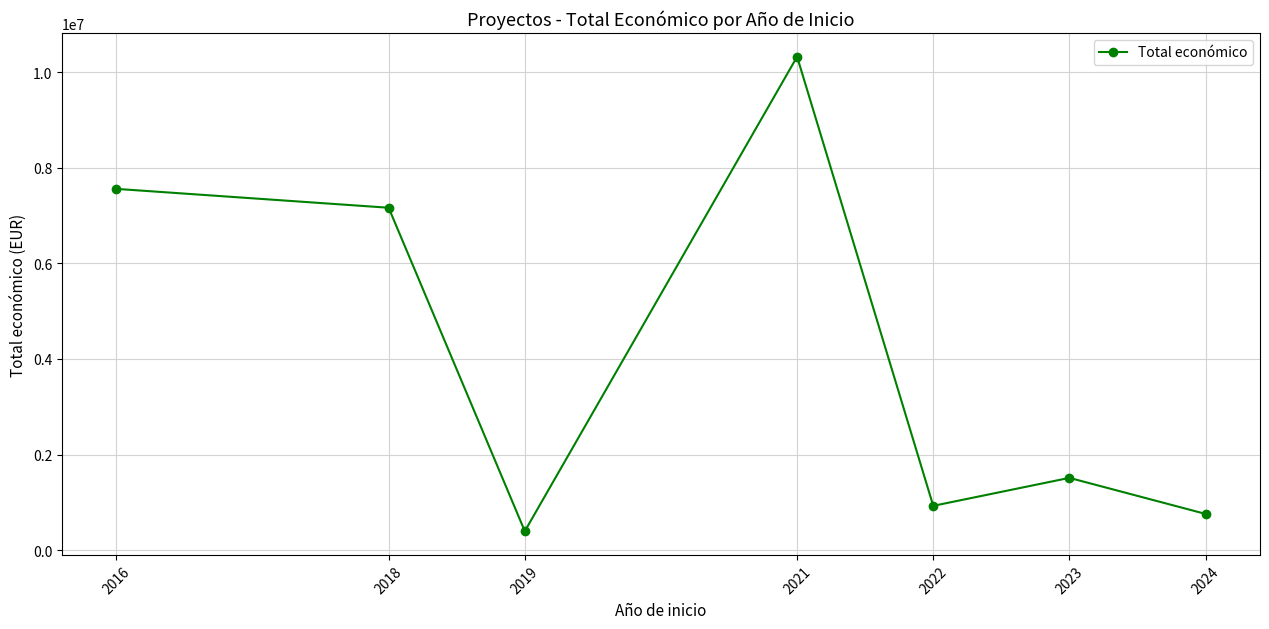

What is the difference between the second highest and second lowest values?

6799856